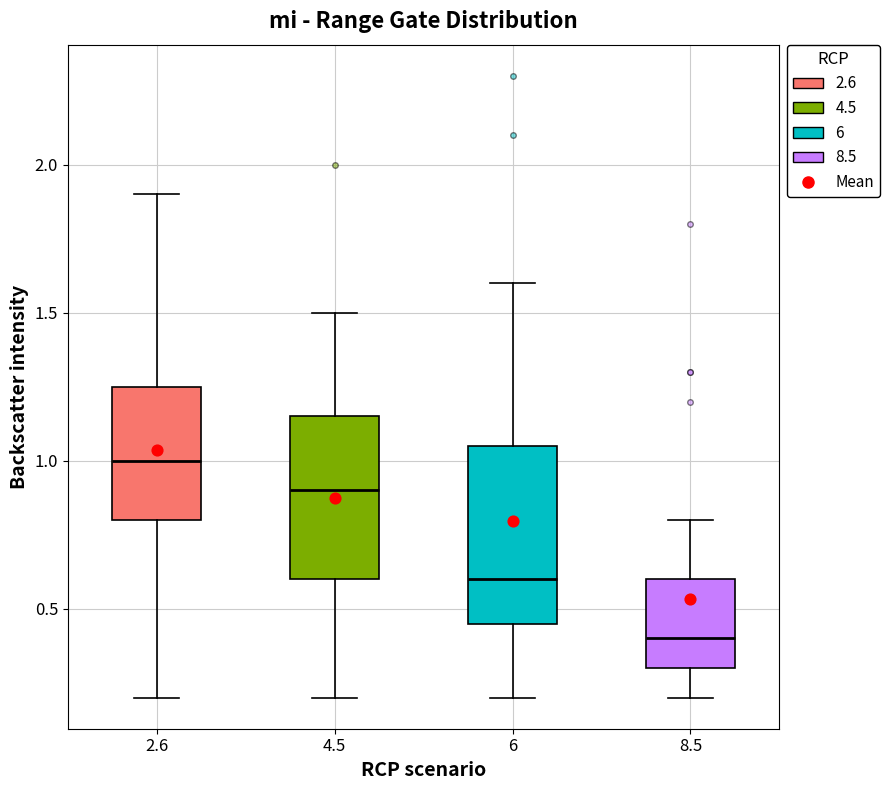

Where is the lower edge of the box at x = 6 on the y-axis? The values are not printed on the chart, so give them approximately, as read against the axis.

0.45